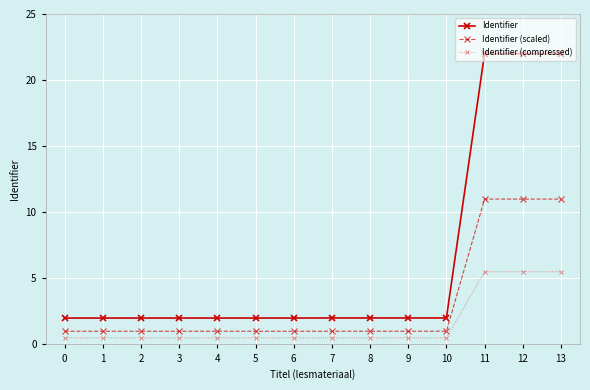

At 8, list the series in order from smallest to largest.

Identifier (compressed), Identifier (scaled), Identifier